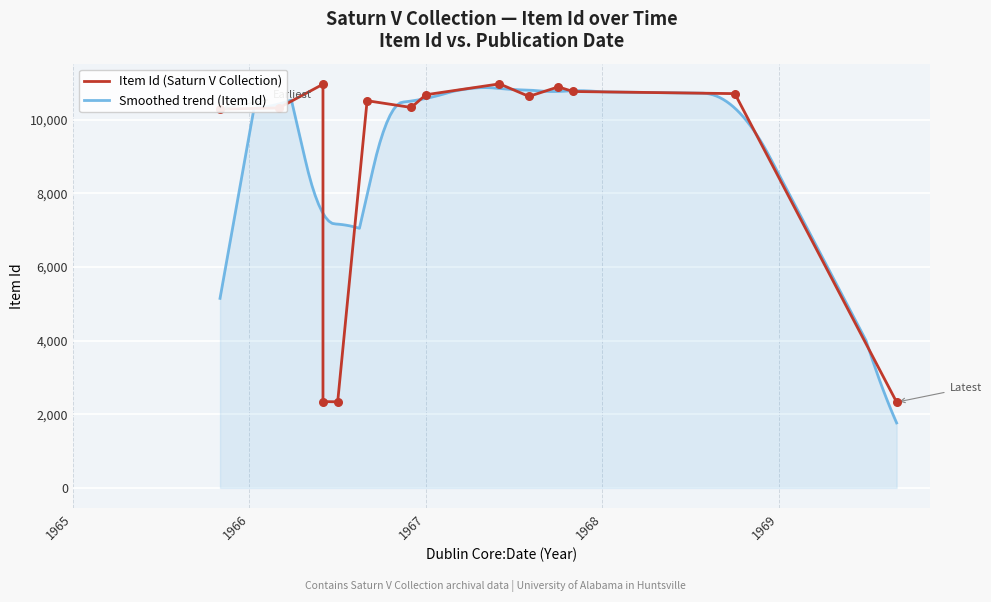

Which has a higher value, 1965-11-01 or 1968-10-11?

1968-10-11